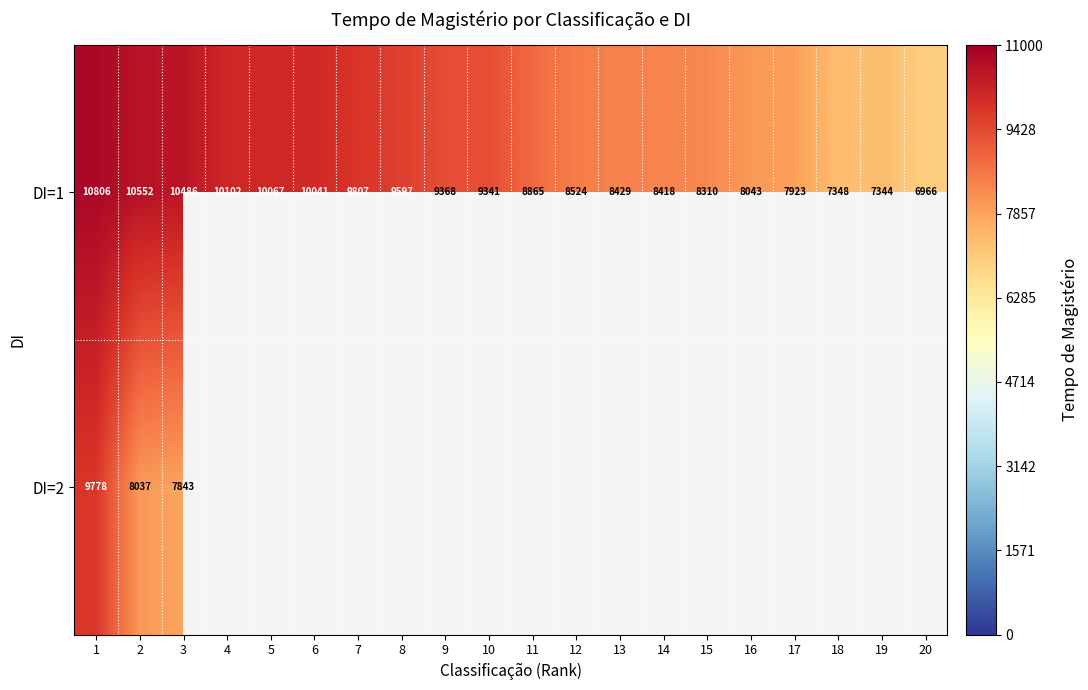

Which category has the lowest value in the DI=1 series?

20